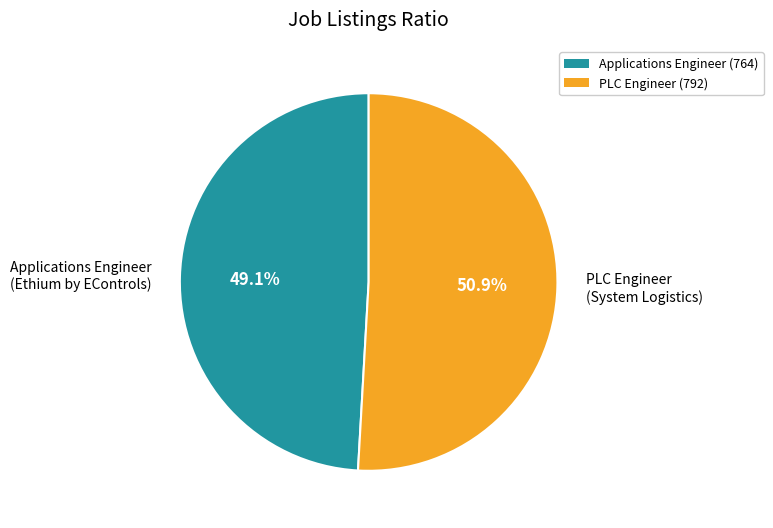

Which slice is the largest?

PLC Engineer (System Logistics)